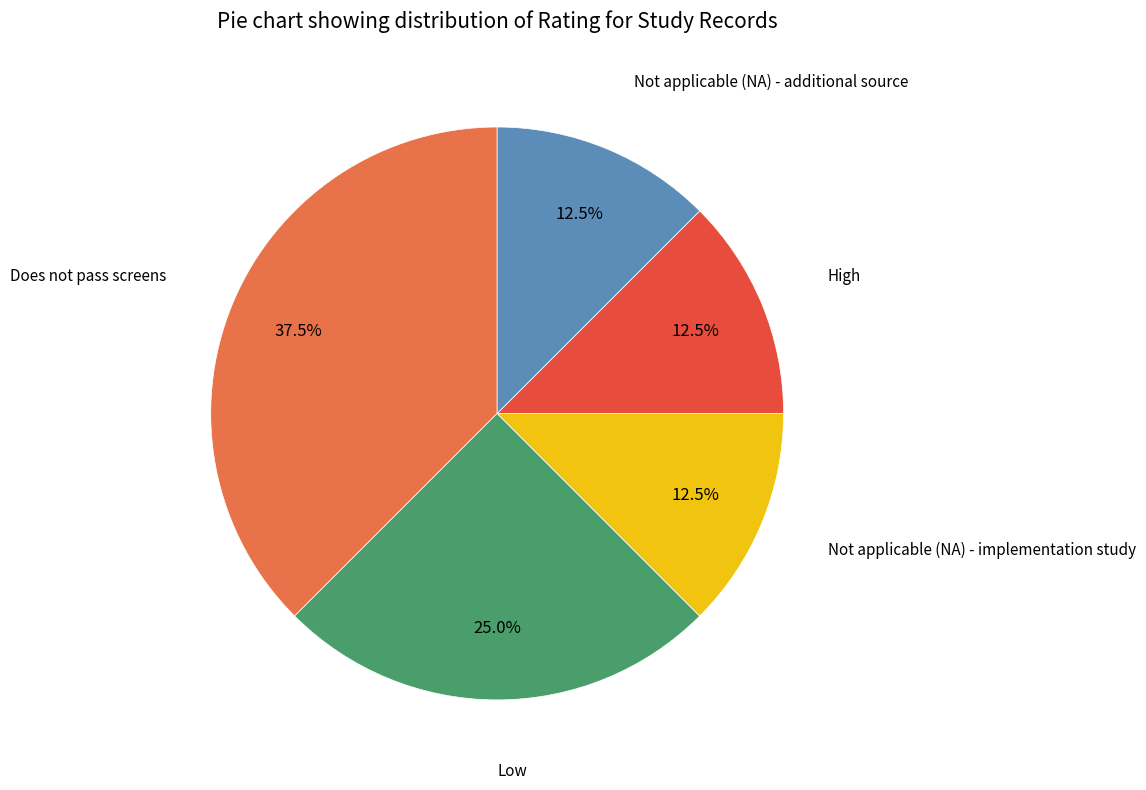

Is there a majority slice in this chart?

No